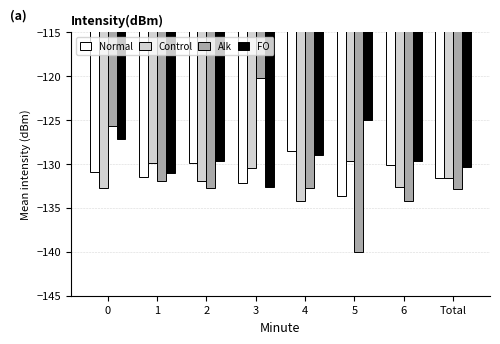

Is the value of FO at 0 greater than the value of Normal at 6?

Yes